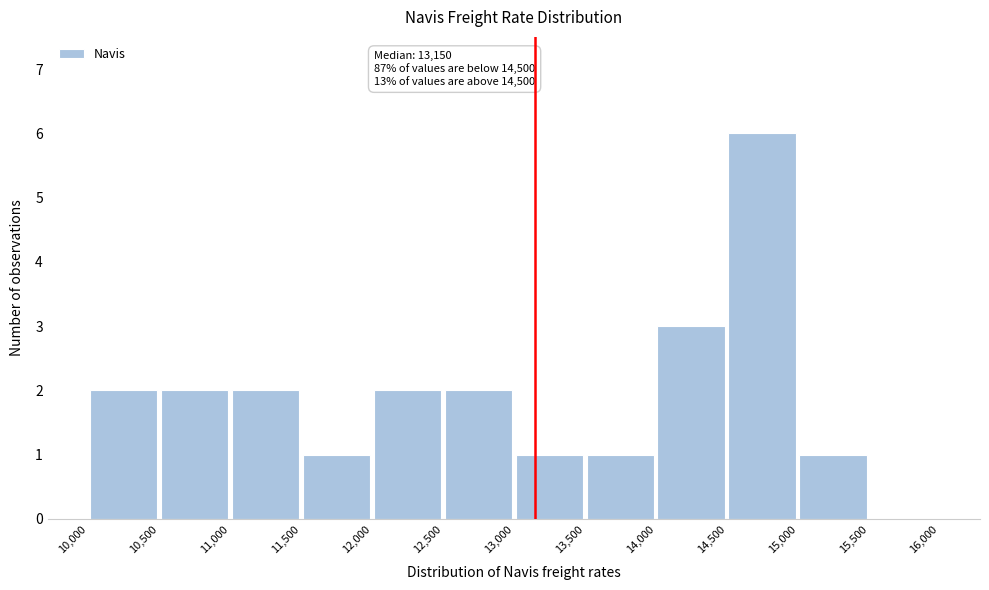

Which range on the x-axis has the tallest bar?

14,500 to 15,000